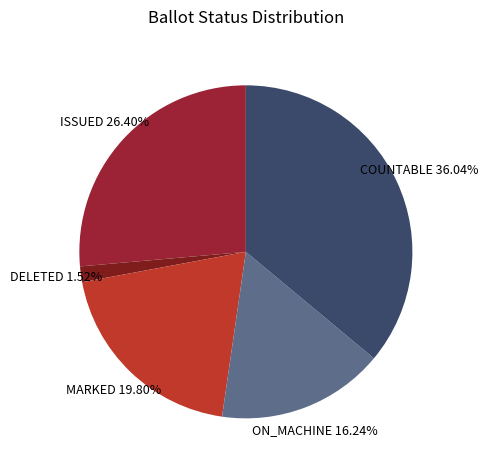

How much of the chart is everything except ISSUED?

73.6%